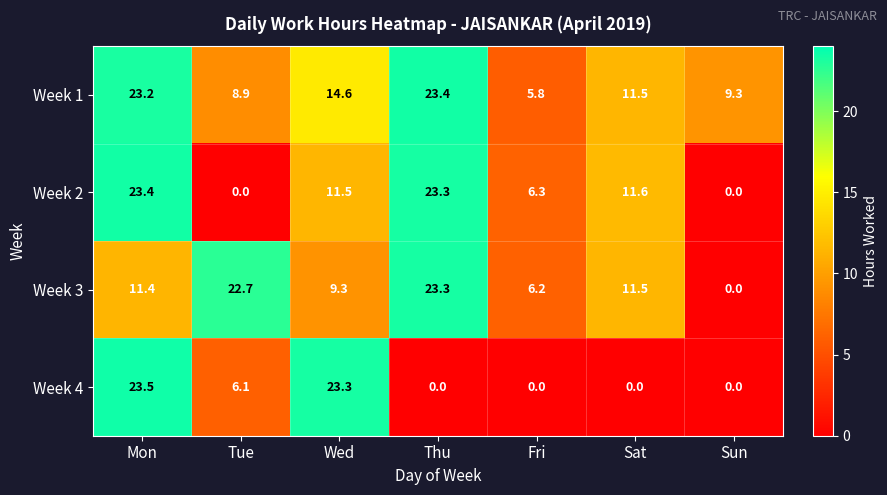

What is the average value of the Week 1 series?

13.8